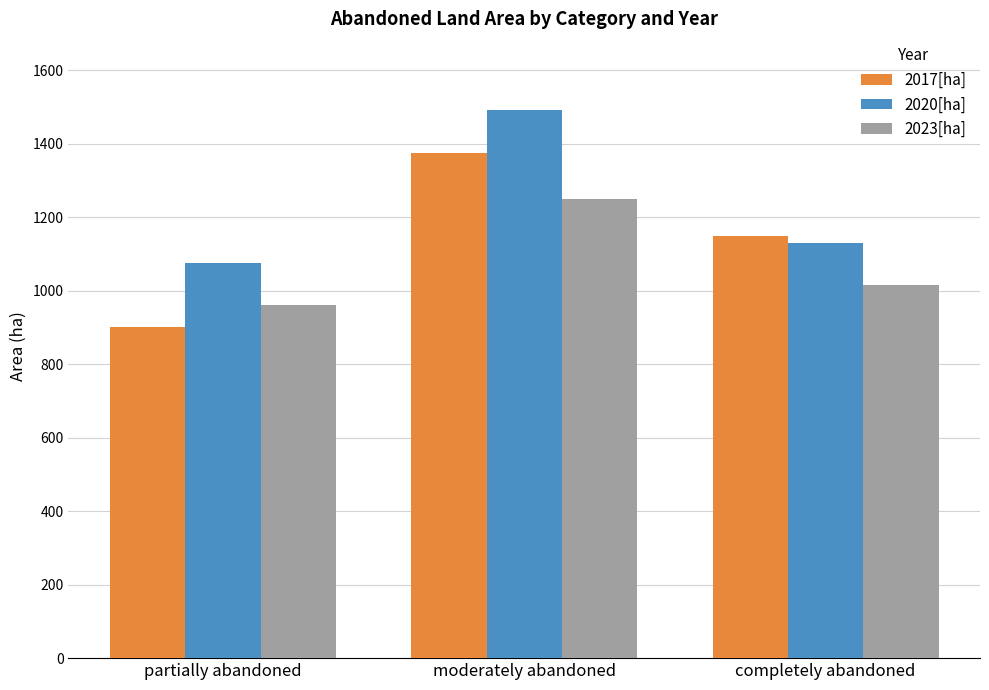

What is the total value across all series at partially abandoned?

2936.1